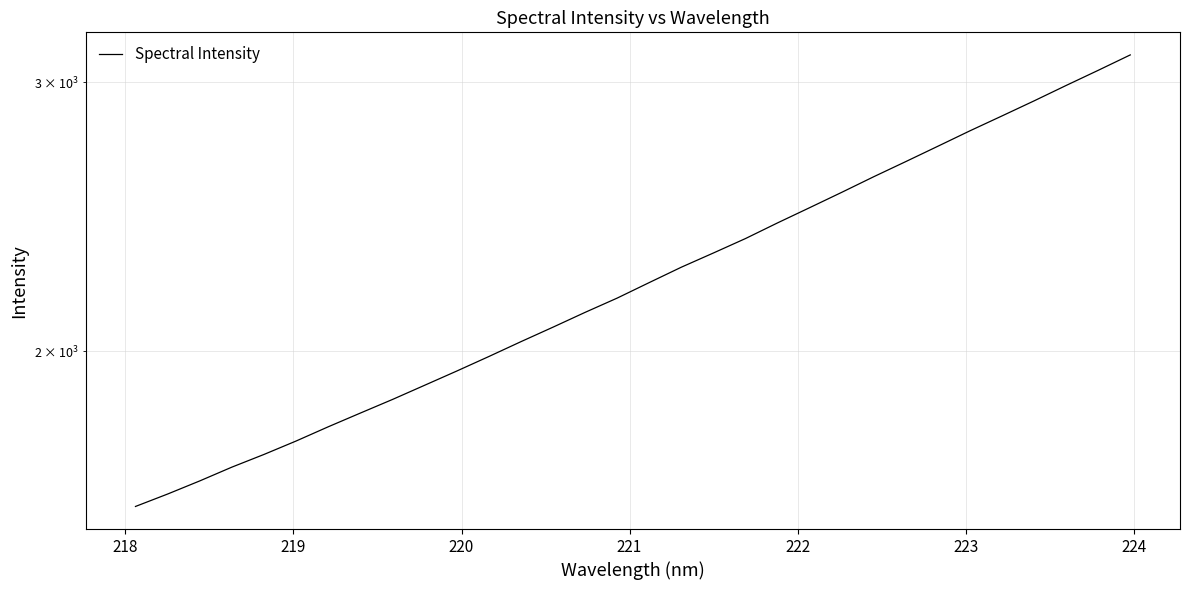

Reading left to right, extract all data points from this chart.

1582.4	1612.3	1644.5	1679.1	1711.5	1746.6	1784.4	1821.7	1859.5	1899.7	1940.9	1983.9	2028.8	2073.8	2120.6	2166.7	2218.1	2270.1	2319.3	2370.4	2427.1	2483.4	2541.5	2602.2	2662.3	2724.6	2788.7	2852.1	2917.5	2986.2	3055.1	3126.9